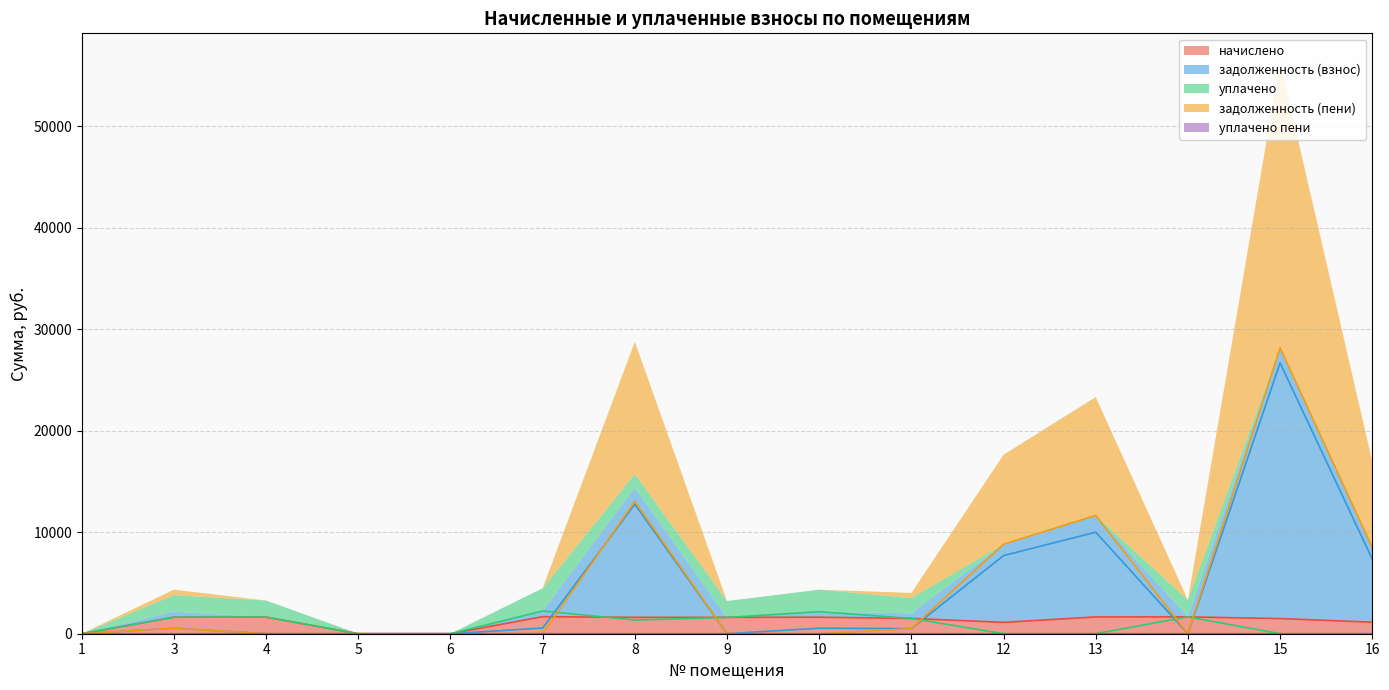

List the labels in order of начислено value, smallest first.

1, 5, 6, 12, 16, 15, 11, 8, 9, 3, 10, 4, 13, 14, 7